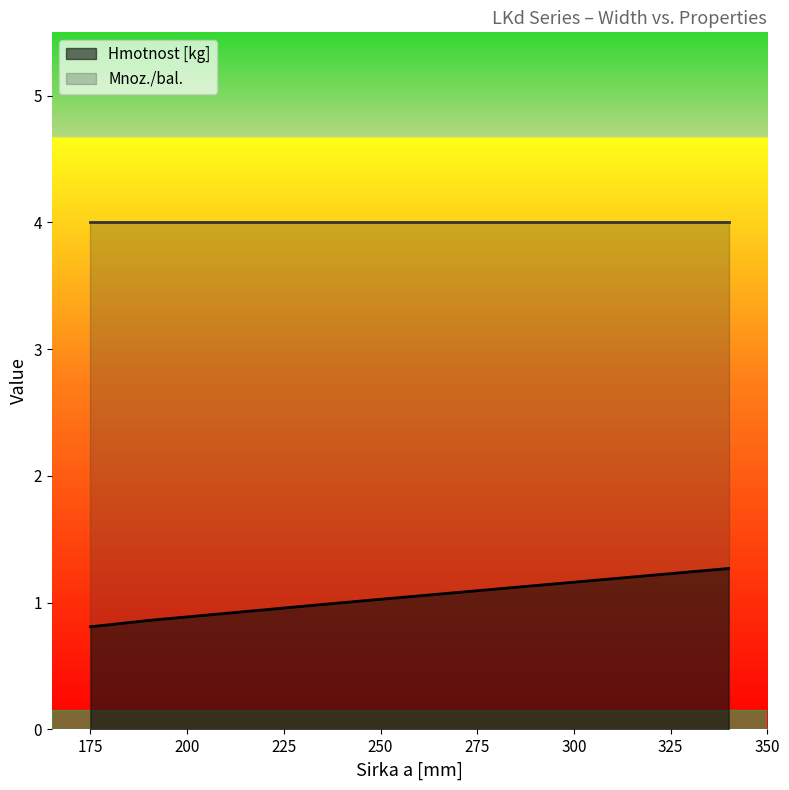

At which label is the value closest to 1?

240